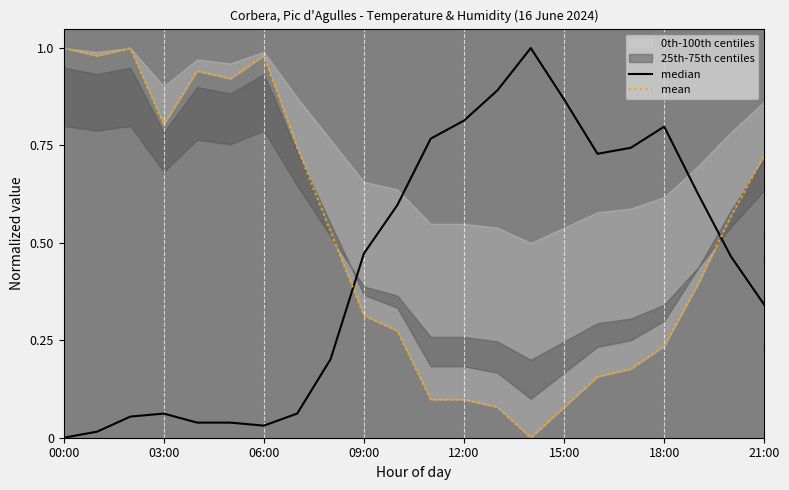

What is the sum of the mean values at 19 and 20?

1.0